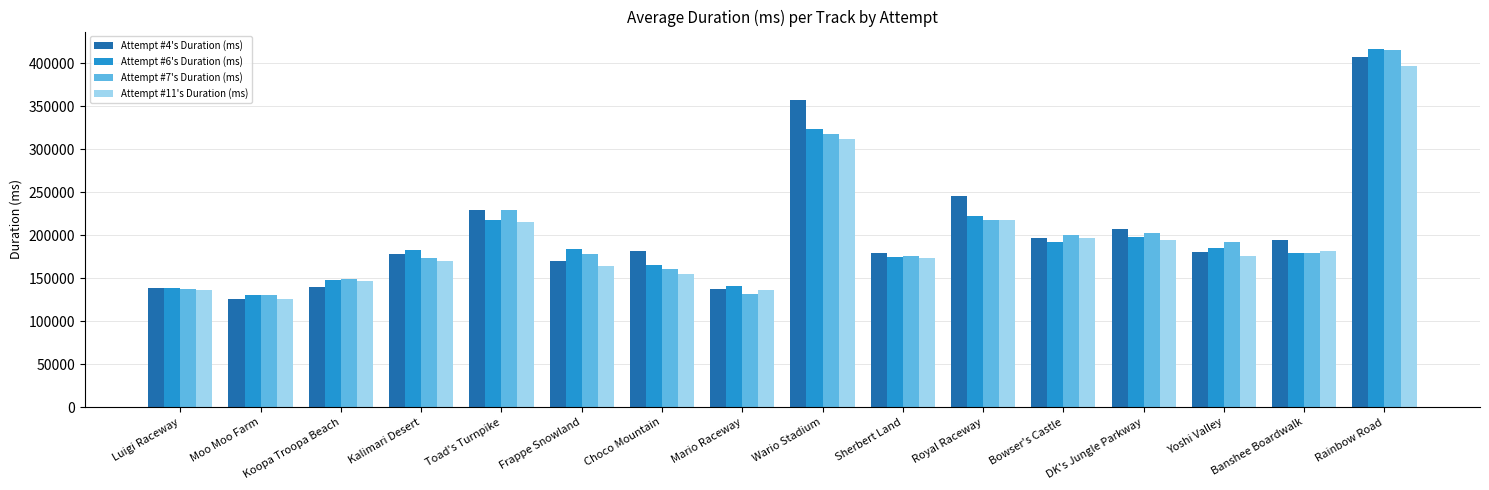

How many bars are there in total?

64